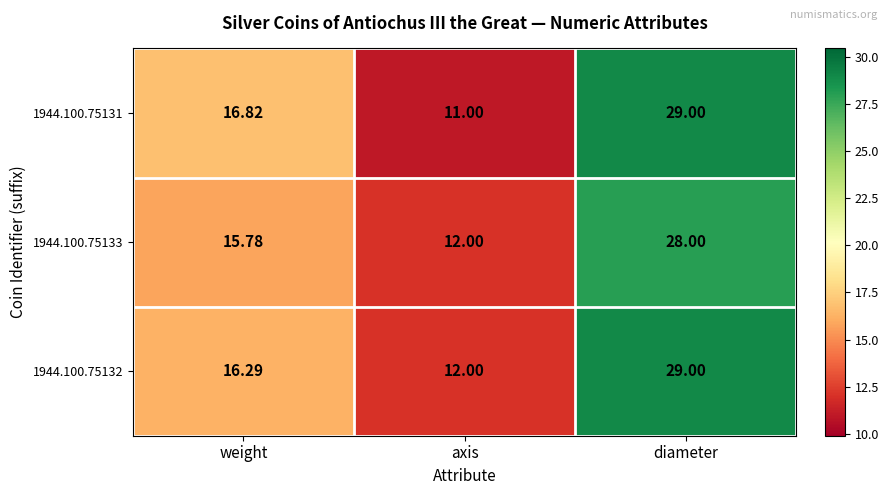

Count the number of data series in this chart.

3